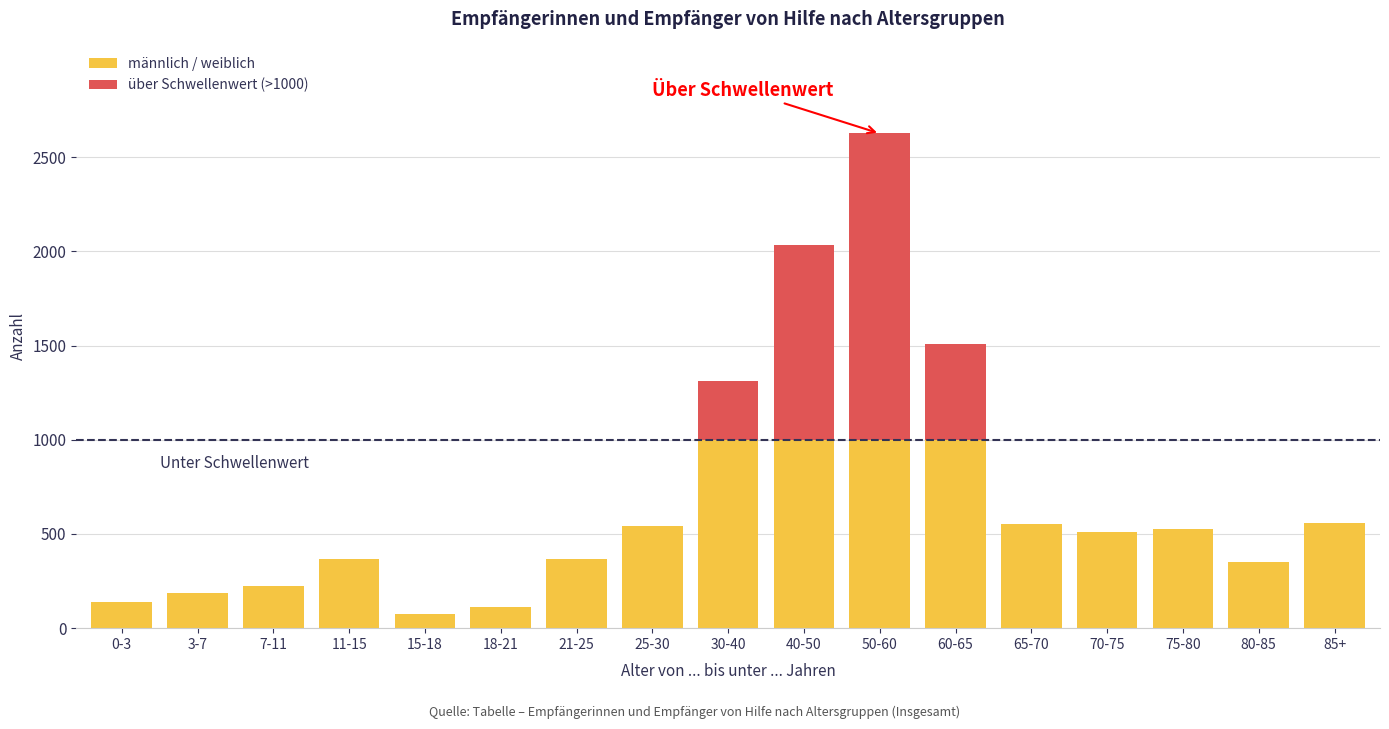

Are the bars horizontal?

No